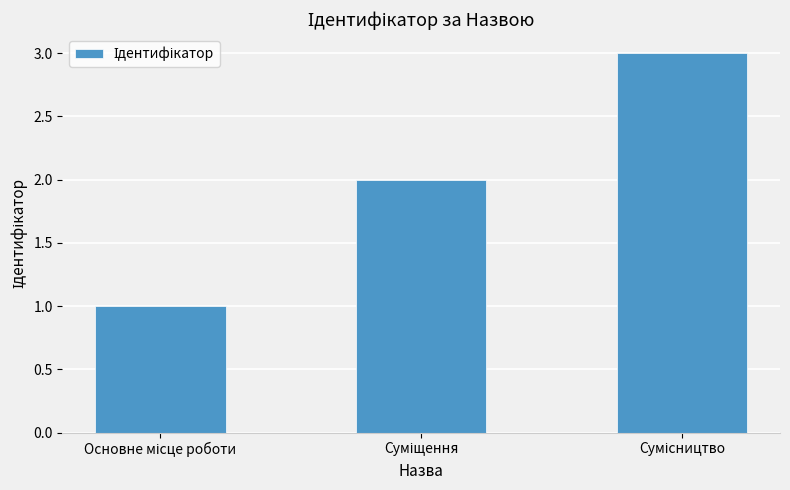

How many values are below 2?

1